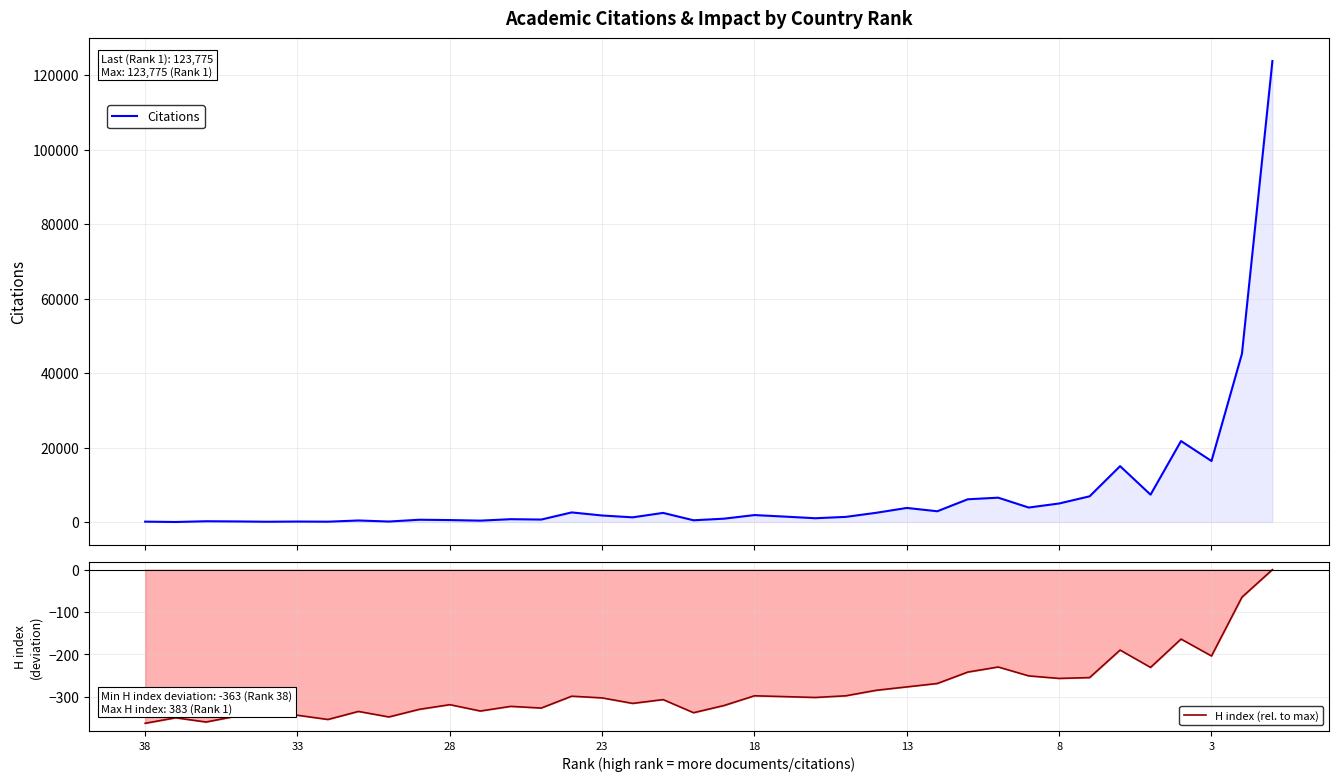

How many data points does each series have?

38